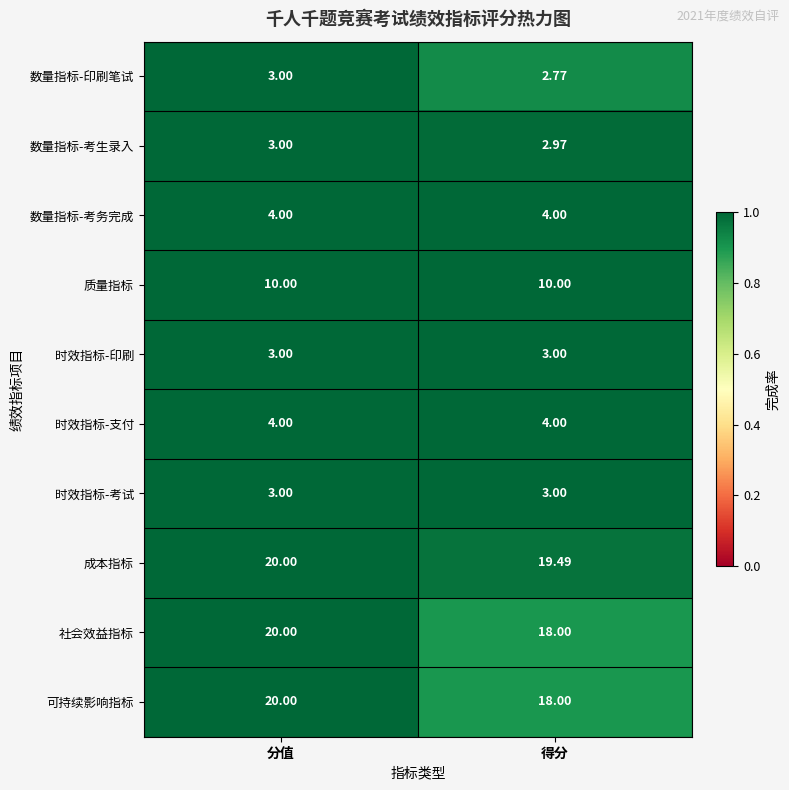

At which label does 数量指标-考生录入 reach its minimum?

得分